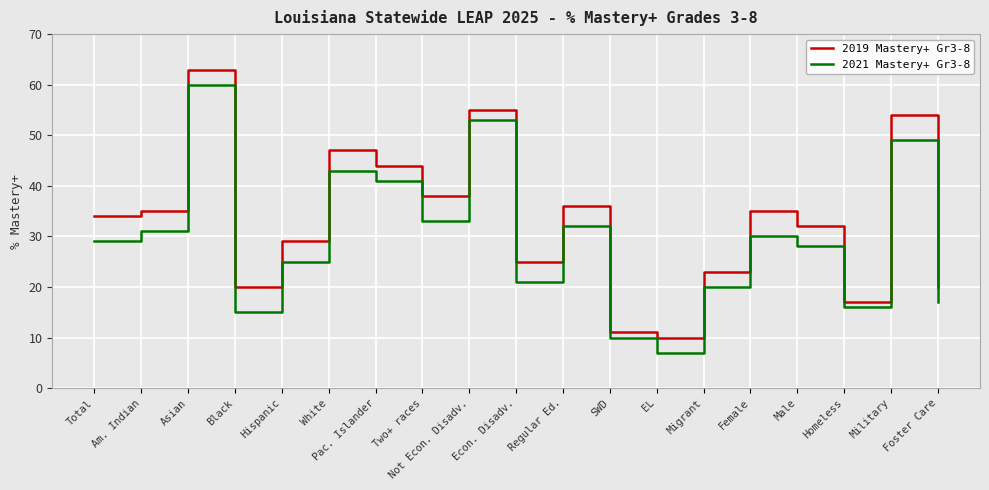

Reading left to right, extract all data points from this chart.

2019 Mastery+ Gr3-8: Total=34	Am. Indian=35	Asian=63	Black=20	Hispanic=29	White=47	Pac. Islander=44	Two+ races=38	Not Econ. Disadv.=55	Econ. Disadv.=25	Regular Ed.=36	SWD=11	EL=10	Migrant=23	Female=35	Male=32	Homeless=17	Military=54	Foster Care=20
2021 Mastery+ Gr3-8: Total=29	Am. Indian=31	Asian=60	Black=15	Hispanic=25	White=43	Pac. Islander=41	Two+ races=33	Not Econ. Disadv.=53	Econ. Disadv.=21	Regular Ed.=32	SWD=10	EL=7	Migrant=20	Female=30	Male=28	Homeless=16	Military=49	Foster Care=17